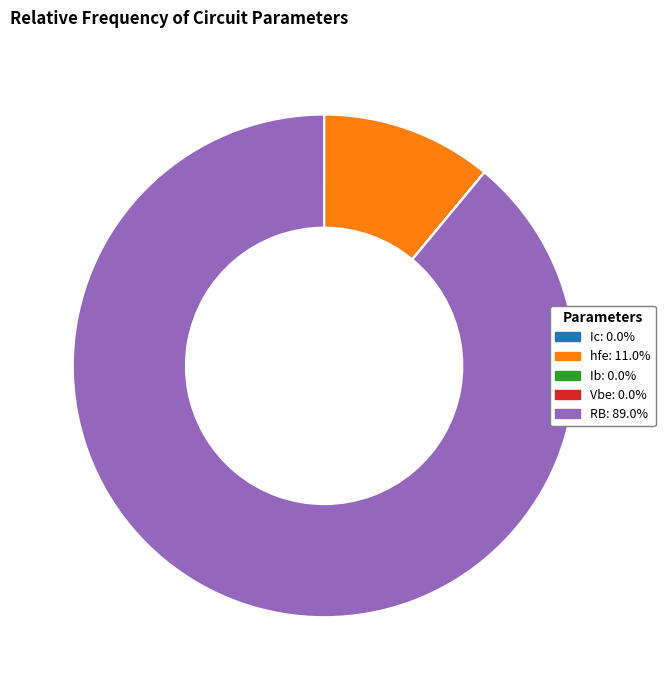

Which category has the biggest portion of the pie?

RB